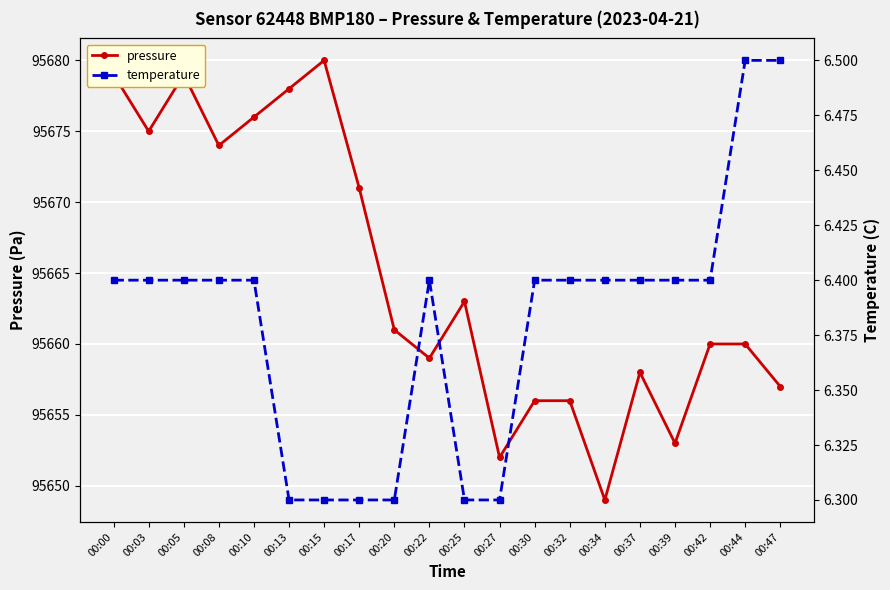

List the series in order of their peak value, lowest first.

temperature, pressure